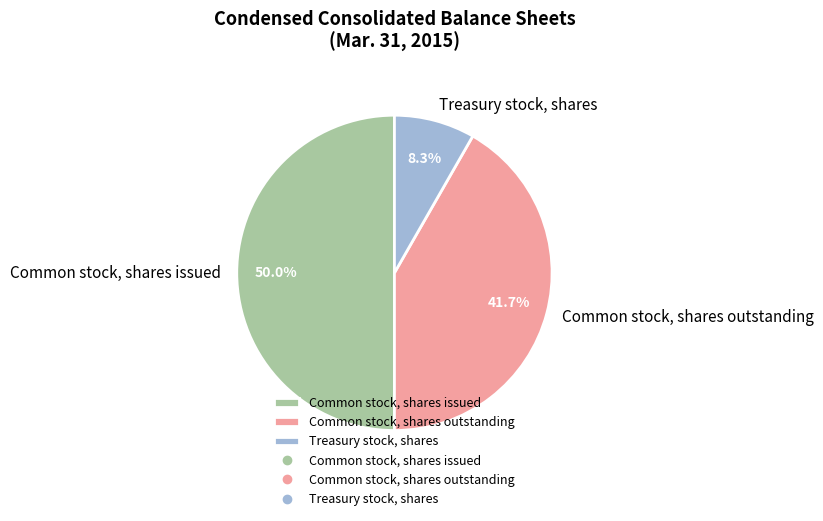

Which slice is the largest?

Common stock, shares issued